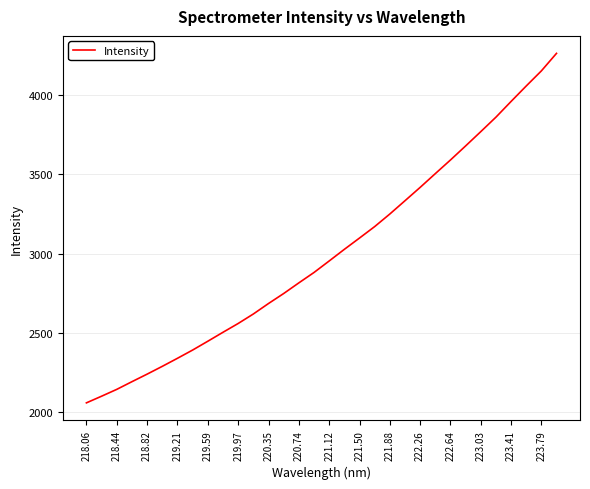

Reading left to right, extract all data points from this chart.

2059.2	2101.1	2144.2	2192.7	2240.2	2289.3	2340.0	2392.0	2447.5	2503.9	2559.3	2619.1	2685.1	2748.0	2815.1	2880.6	2953.0	3026.3	3097.5	3169.6	3248.9	3332.5	3416.6	3503.1	3589.0	3677.6	3767.6	3858.7	3957.7	4055.0	4150.2	4260.7